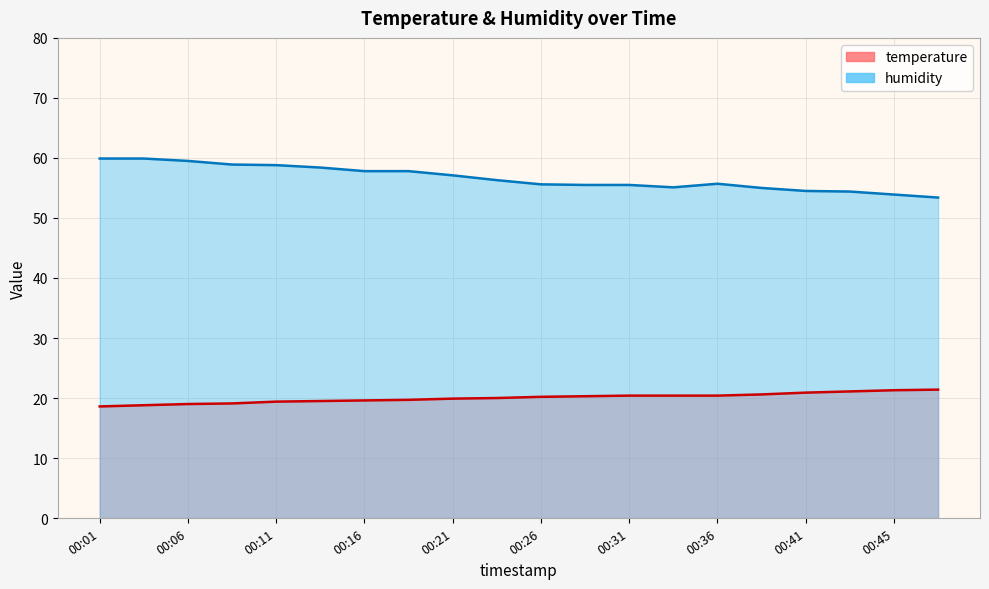

Where does the humidity series first go above 56?

00:01